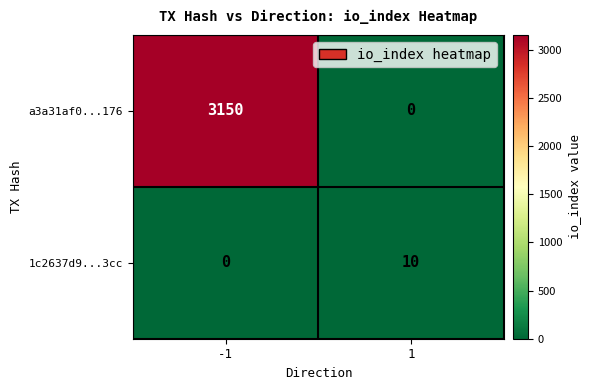

Which category has the highest value across all series?

-1